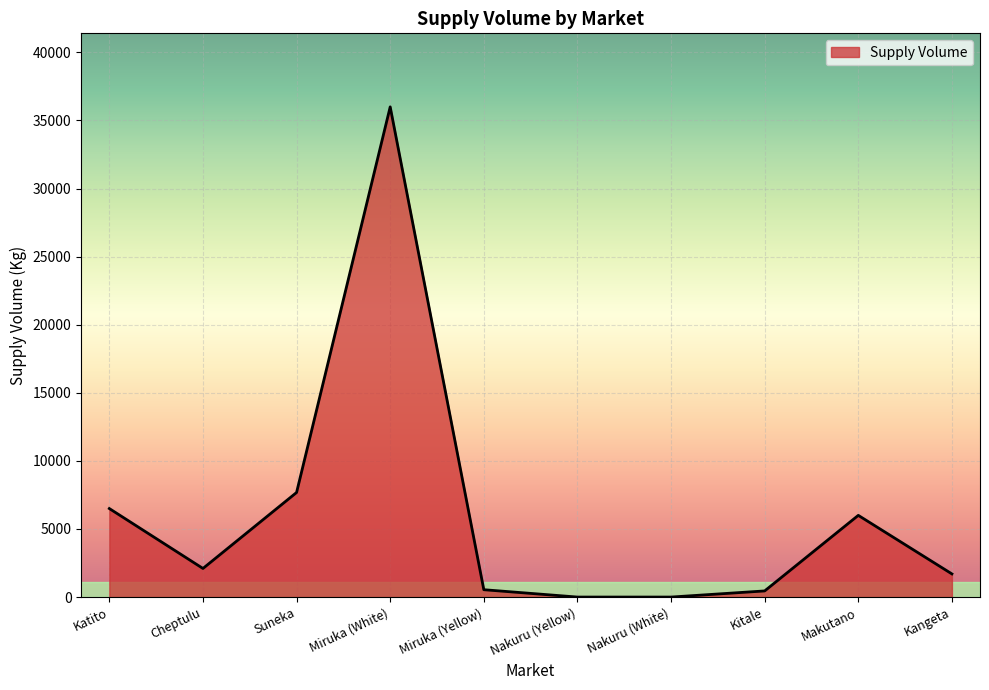

What is the average value?

6097